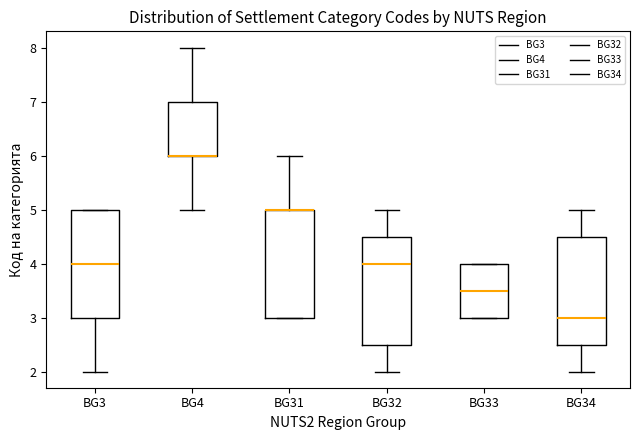

Reading left to right, transcribe this box plot: for each box, give where its median line is, the range the box spans, and where its two whiskers end, as read against the y-axis. The values are not printed on the chart, so give them approximately, as read against the axis.

BG3: median 4.0, box 3.0 to 5.0, whiskers 2.0 to 5.0
BG4: median 6.0 (drawn on the box's lower edge), box 6.0 to 7.0, whiskers 5.0 to 8.0
BG31: median 5.0 (drawn on the box's upper edge), box 3.0 to 5.0, whiskers 3.0 to 6.0
BG32: median 4.0, box 2.5 to 4.5, whiskers 2.0 to 5.0
BG33: median 3.5, box 3.0 to 4.0, whiskers 3.0 to 4.0
BG34: median 3.0, box 2.5 to 4.5, whiskers 2.0 to 5.0